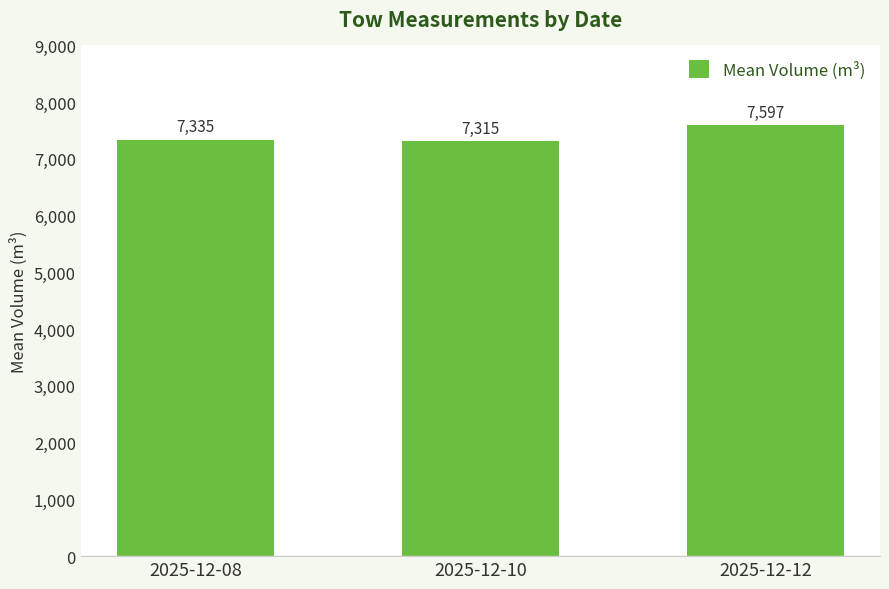

Is it true that the value at 2025-12-10 is 7314.8?

True